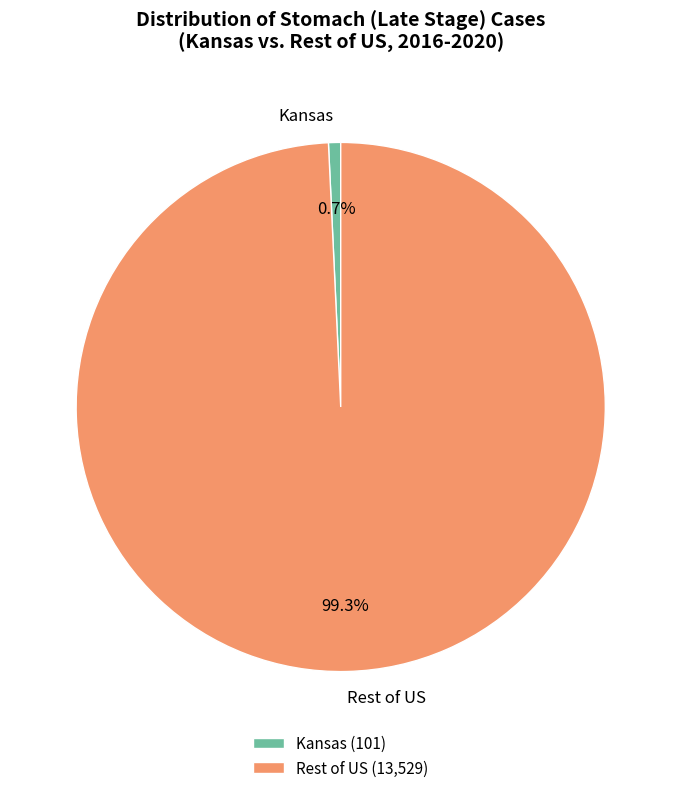

Is there any slice that represents more than half of the pie?

Yes